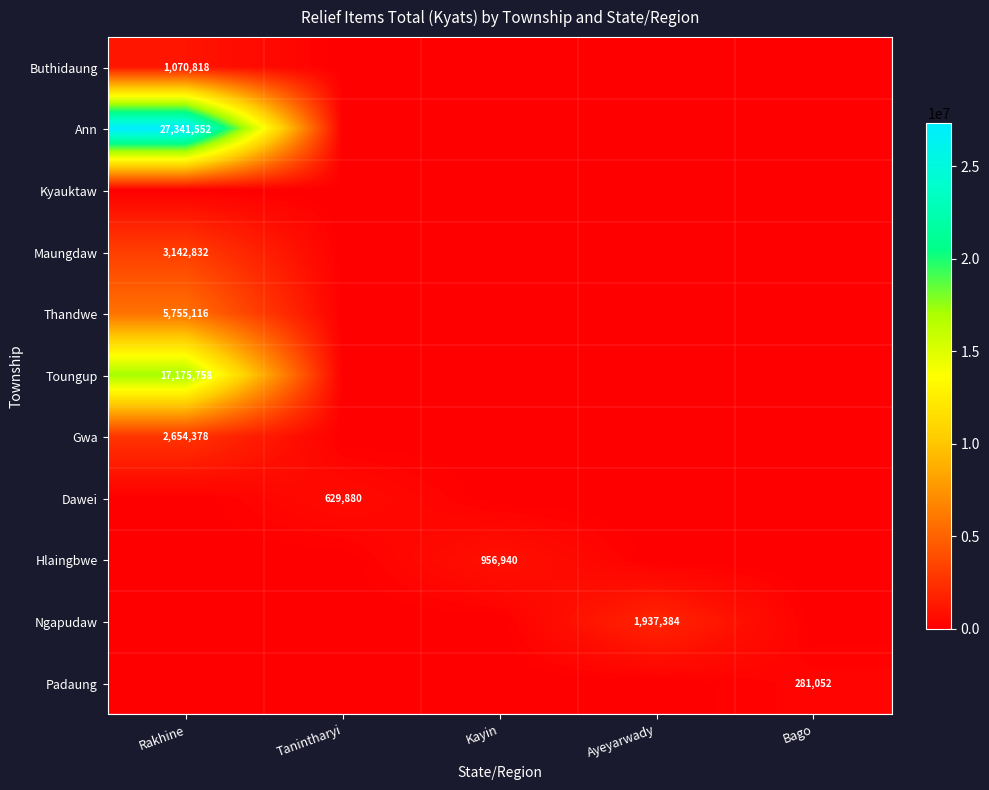

Is it true that Gwa equals 0 at Bago?

True